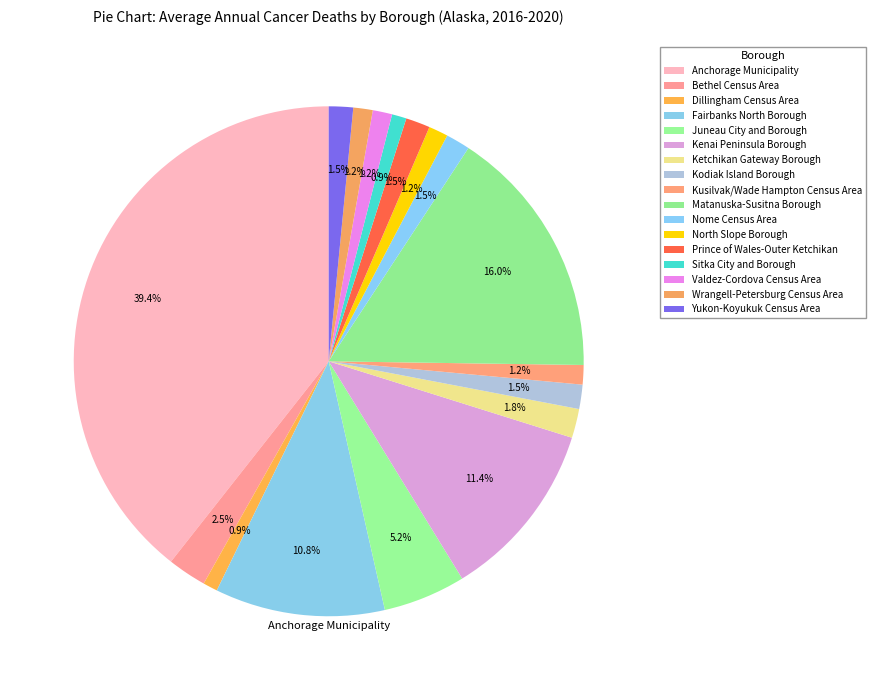

How many segments does this pie chart have?

17